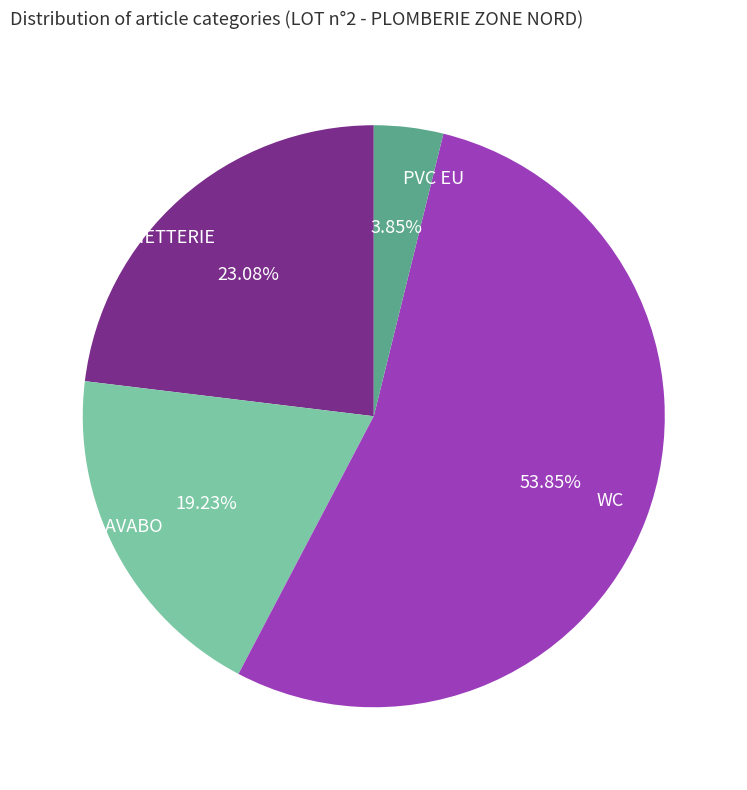

Count the number of slices in the pie.

4